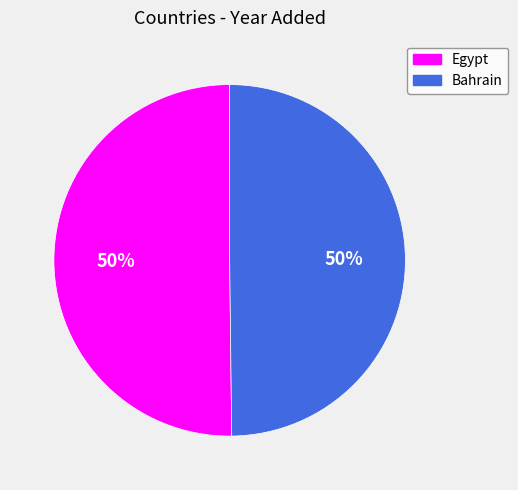

To the nearest percent, what portion does Bahrain represent?

50%